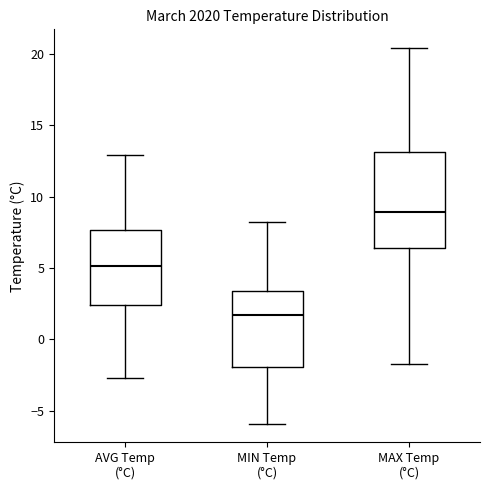

Where does the lower whisker of the box for MAX Temp (°C) end on the y-axis? The values are not printed on the chart, so give them approximately, as read against the axis.

-1.5